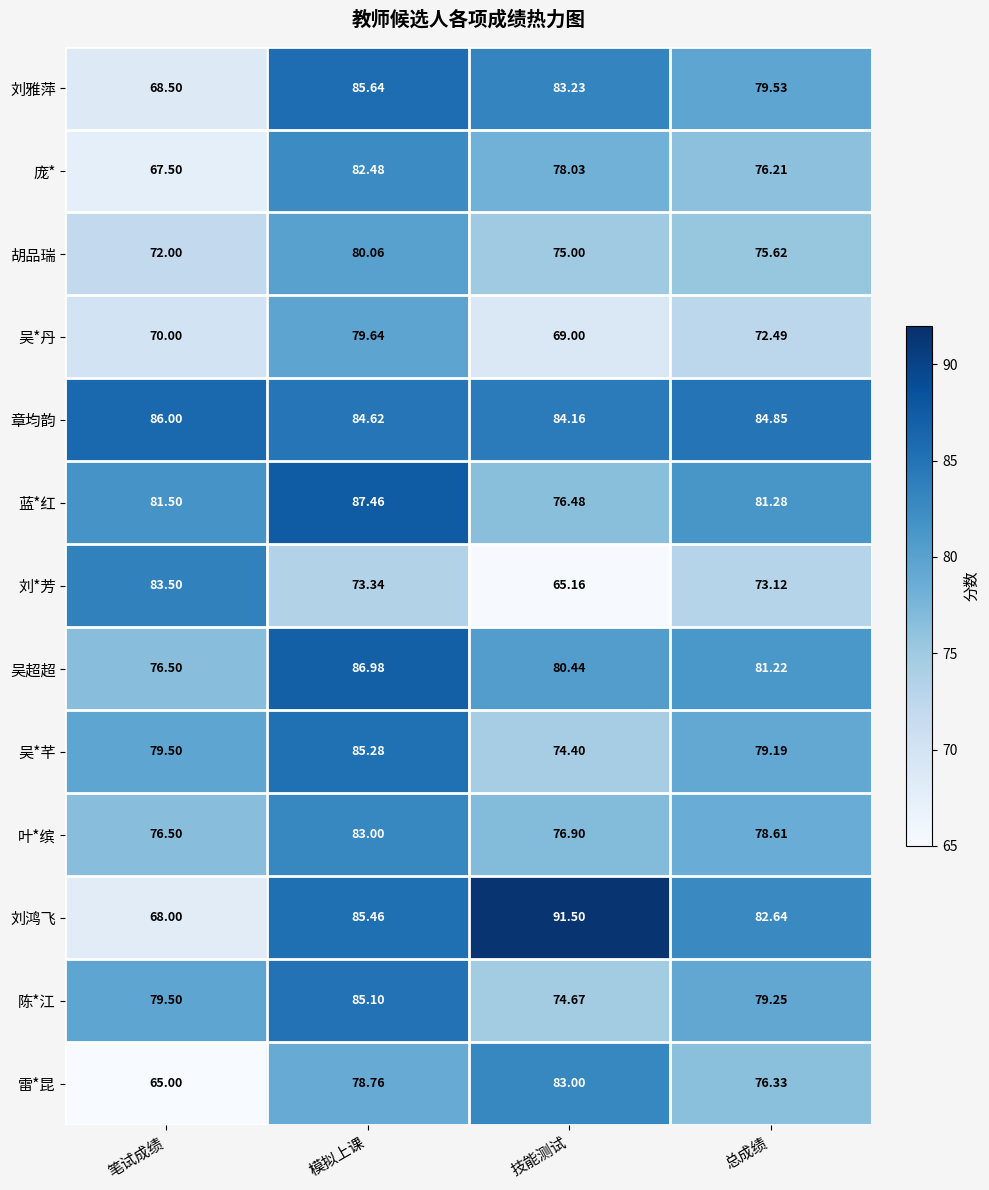

Which label corresponds to the smallest value in the chart?

笔试成绩